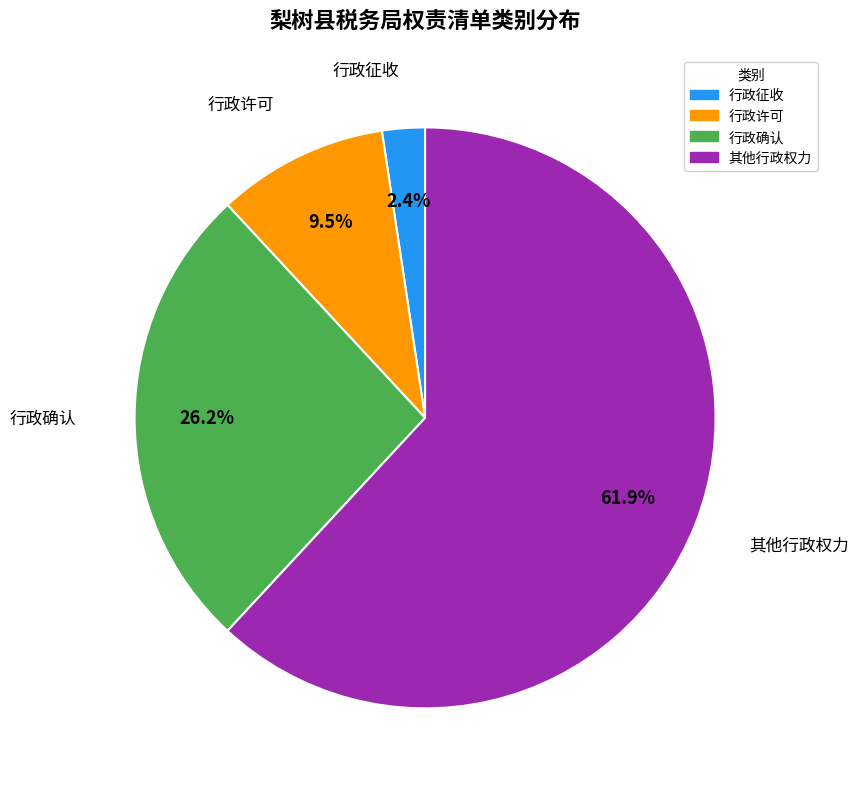

True or false: 行政许可 accounts for 24% of the total.

False